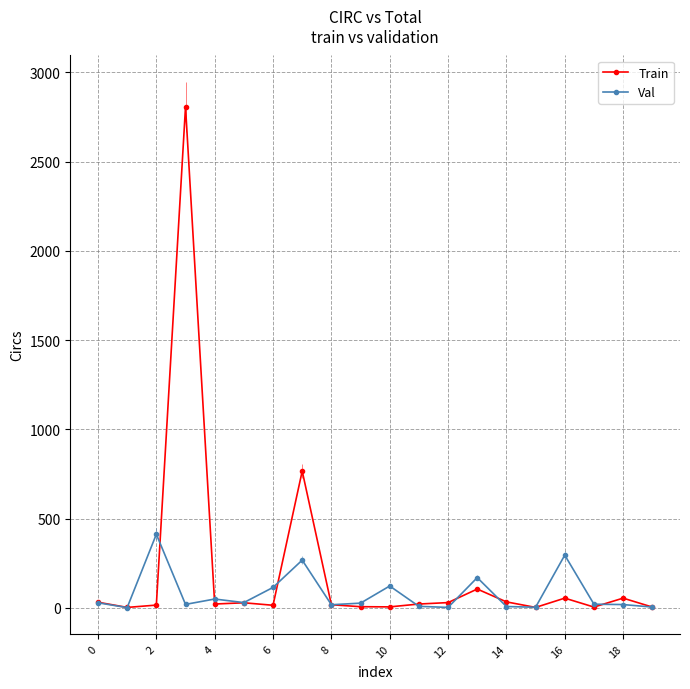

What is the greatest value displayed?

2807